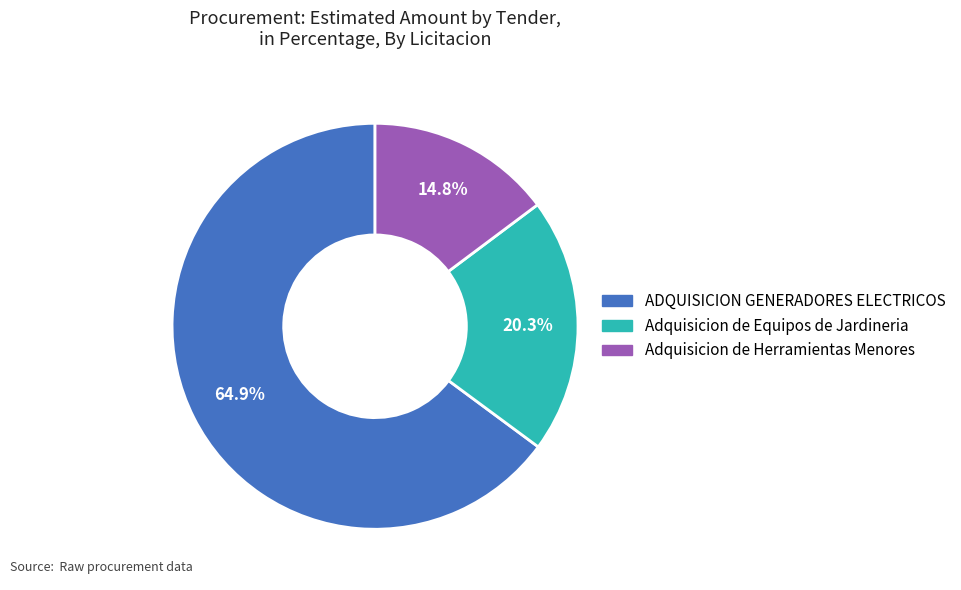

How many slices are in this pie chart?

3